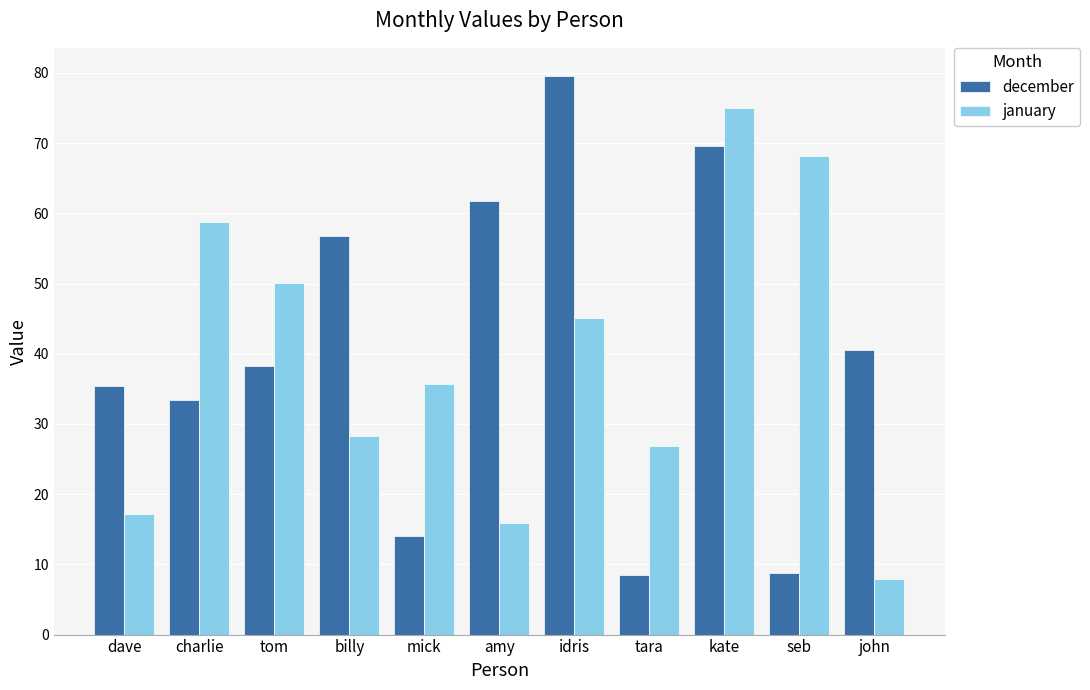

Between tom and seb, which series saw the biggest shift?

december